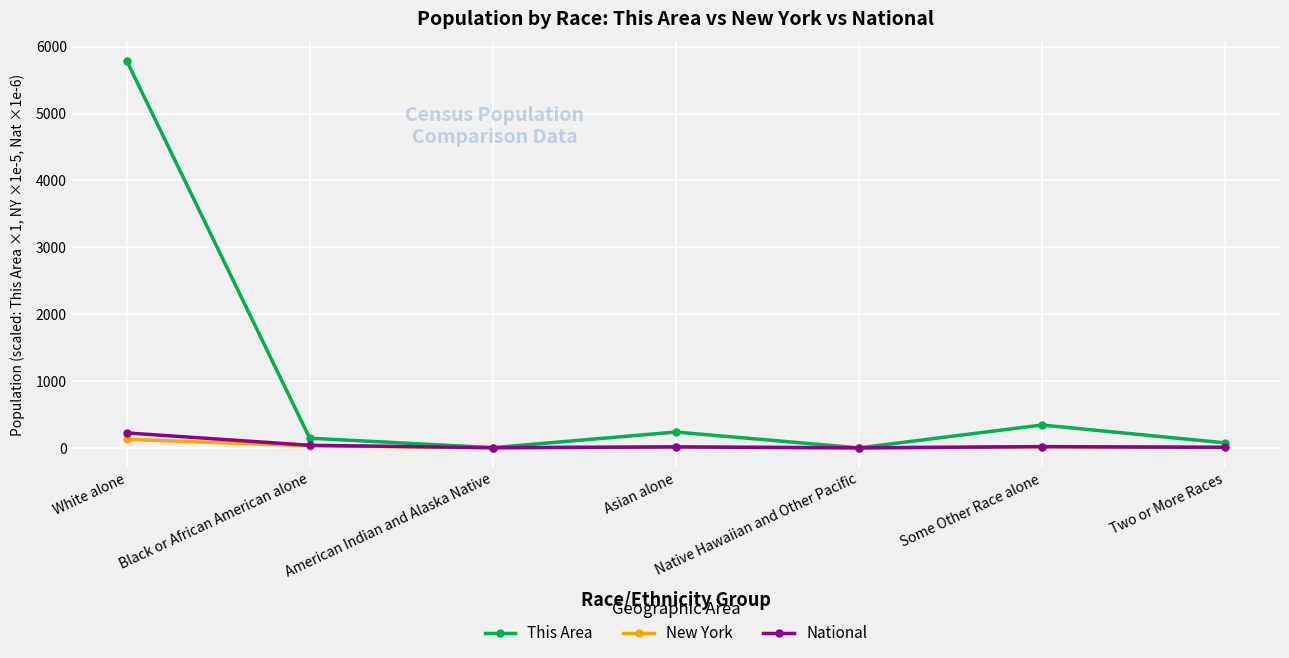

Is this an area chart (filled region under the line)?

No